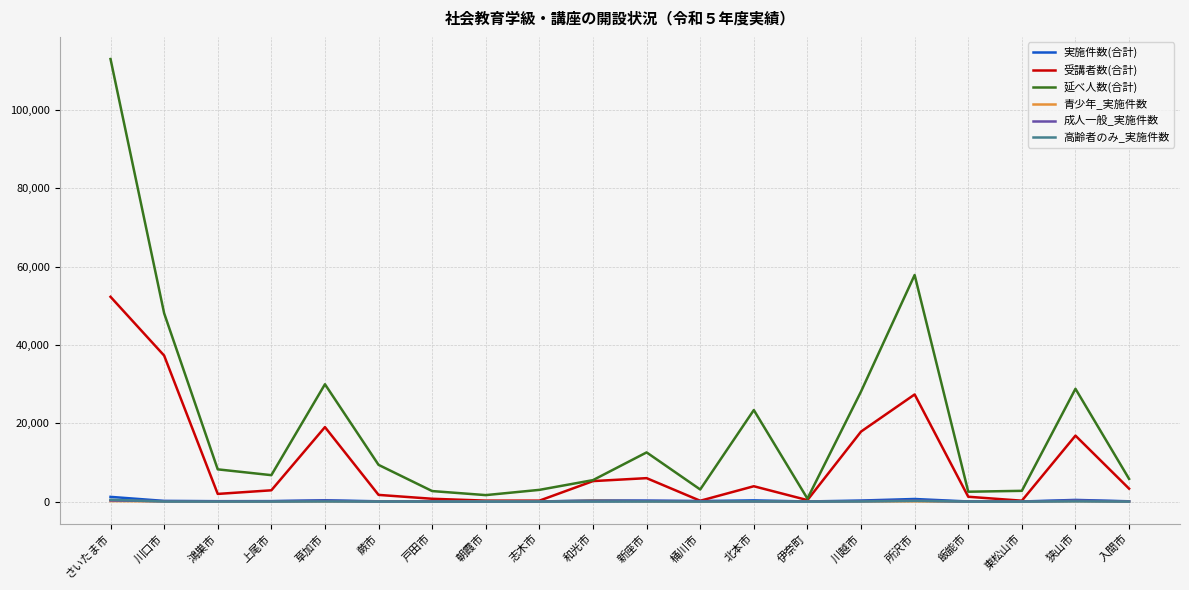

At which category is the sum across all series the highest?

さいたま市